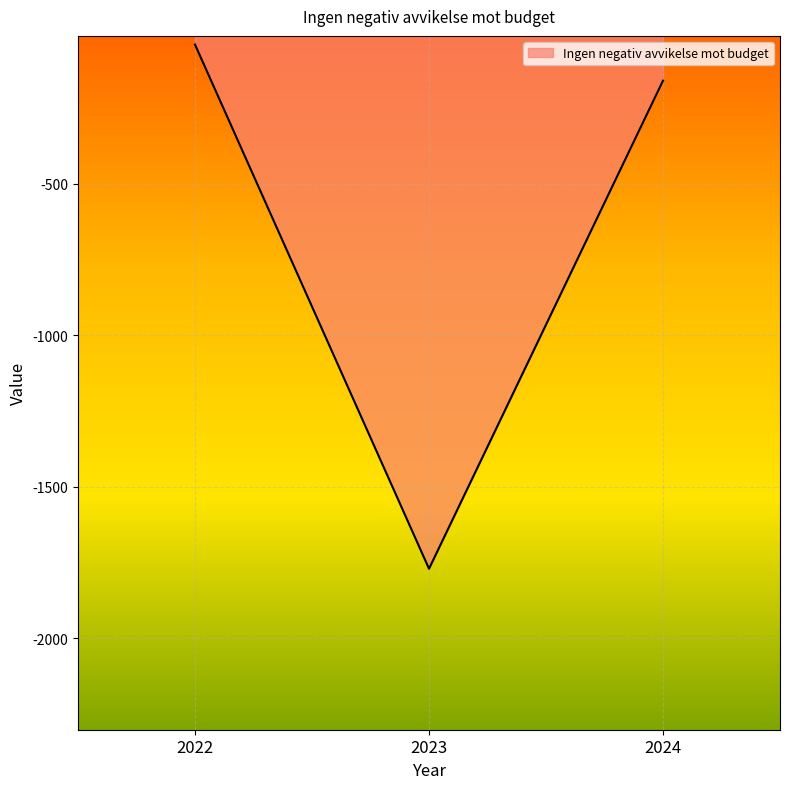

Does the chart display data point markers on the line(s)?

No